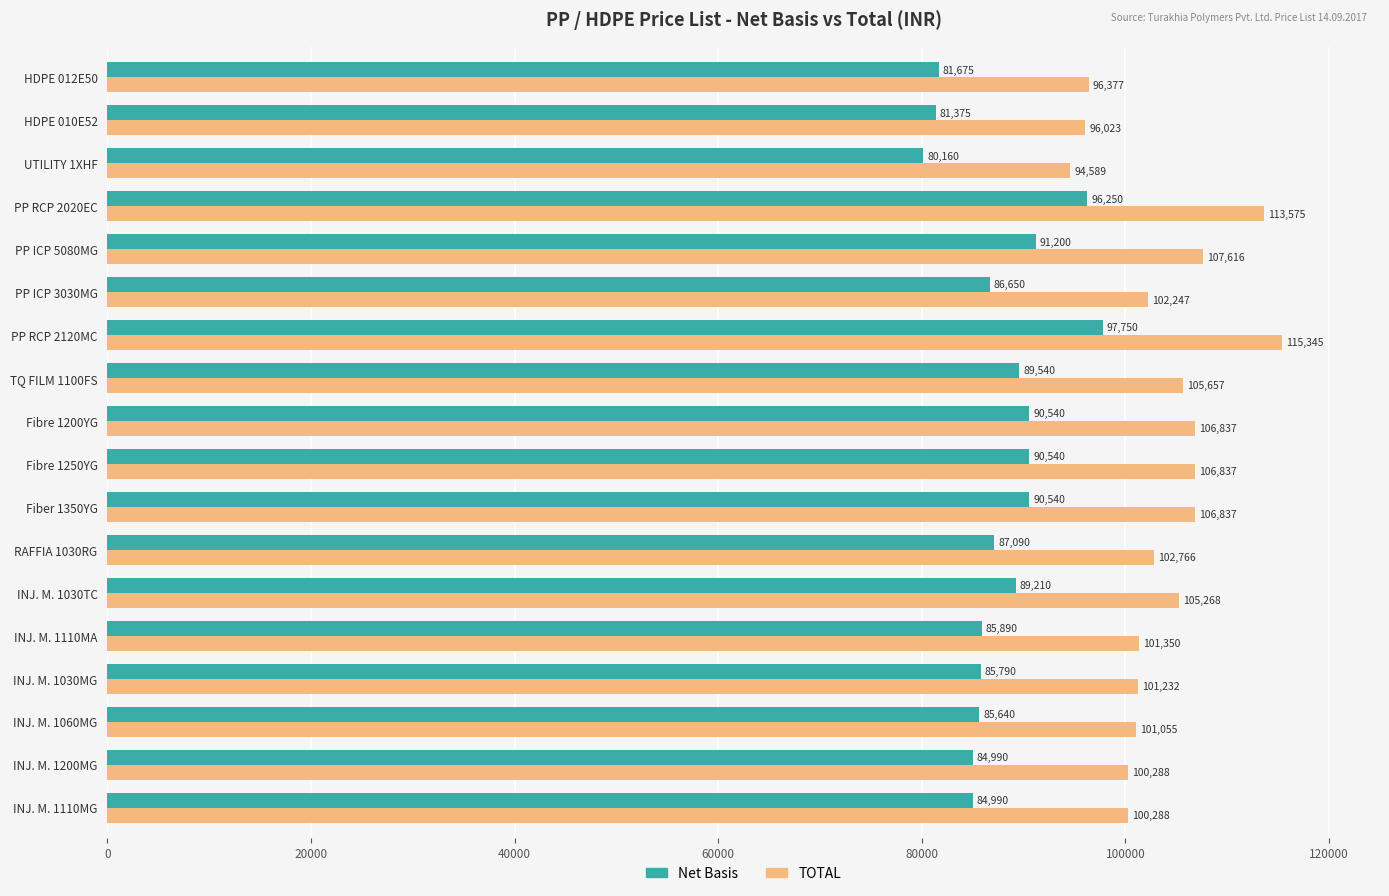

What is the difference between the maximum and minimum values in the Net Basis series?

17590.0